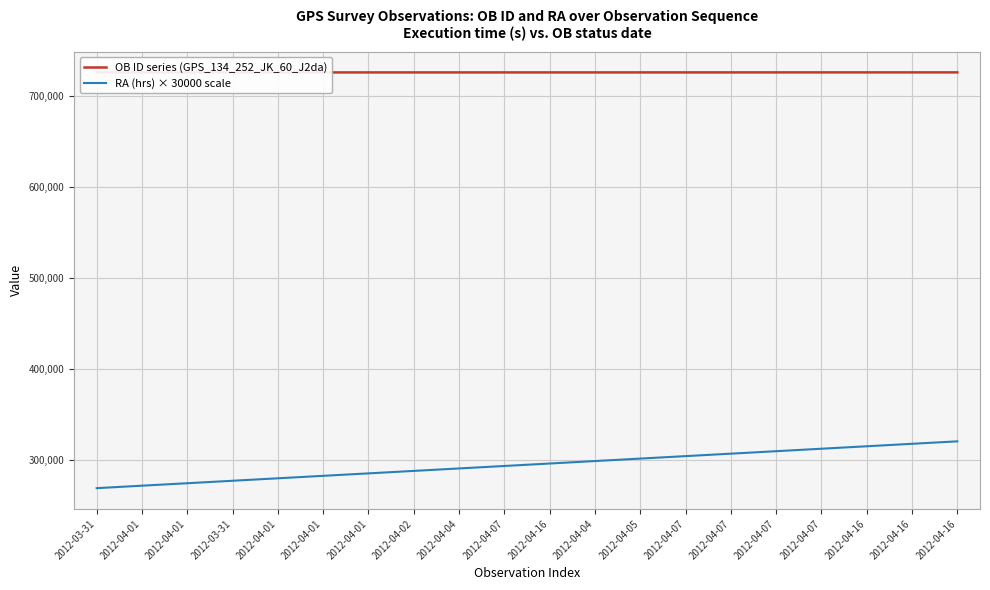

At how many categories does at least one series exceed 680303?

20